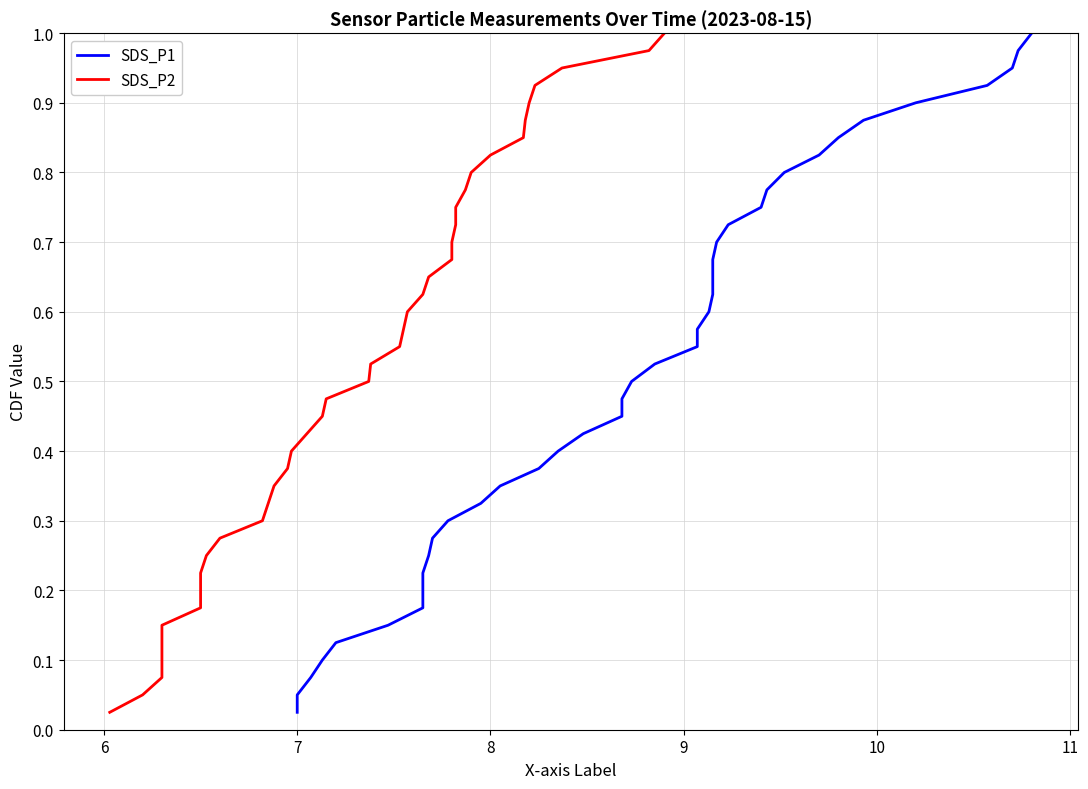

What is the sum of all SDS_P2 values?

20.5